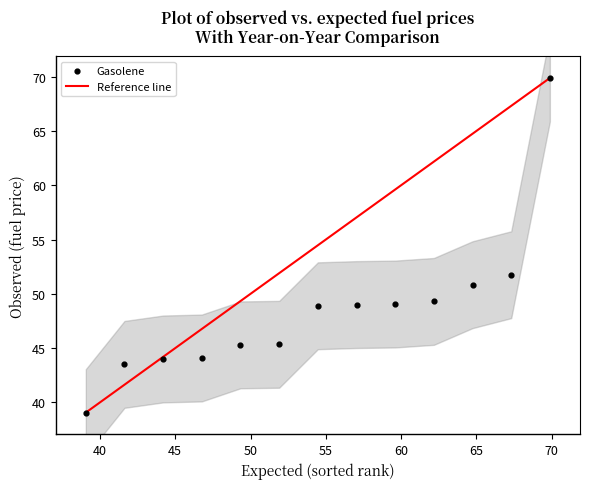

What is the range of Y values (max minus min)?

30.8